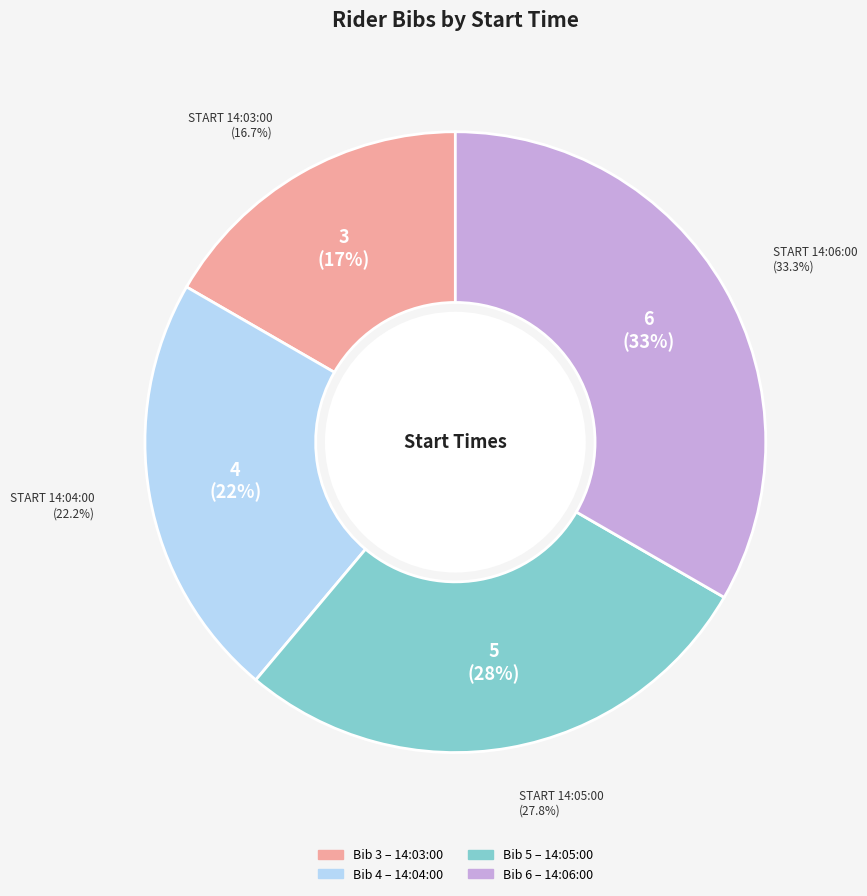

To the nearest percent, what percentage of the pie is 14:03:00?

17%